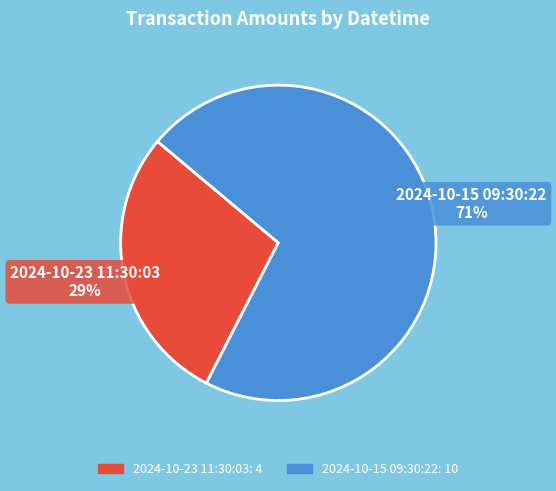

Combined, do 2024-10-15 09:30:22 and 2024-10-23 11:30:03 account for over 50%?

Yes